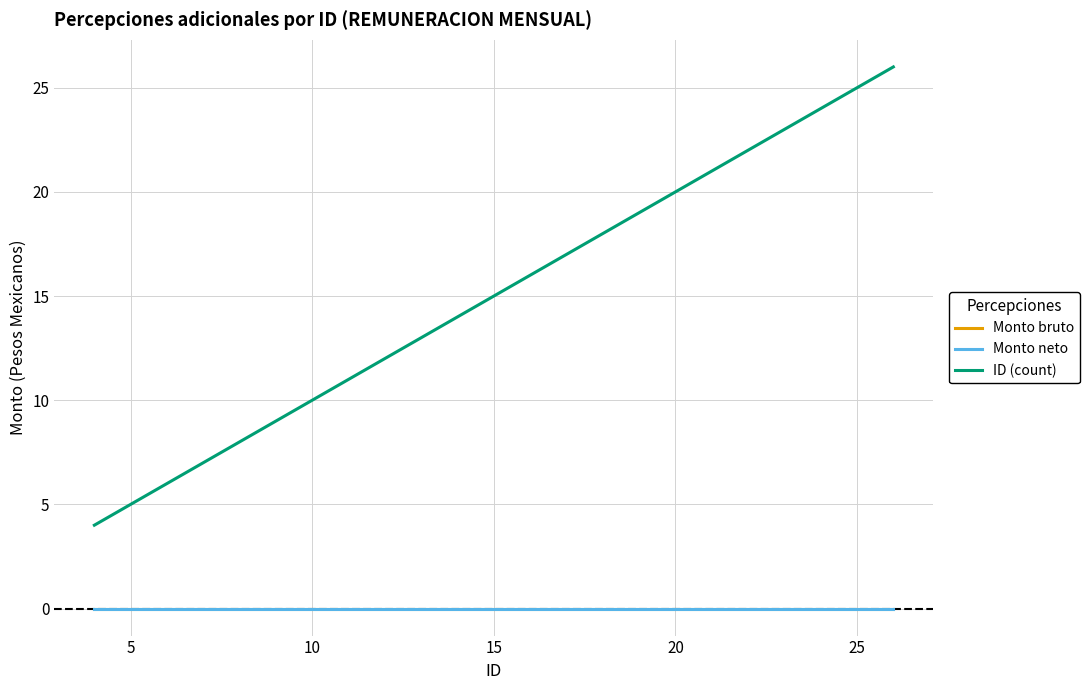

True or false: ID (count) has more than 2 interior local peaks.

False